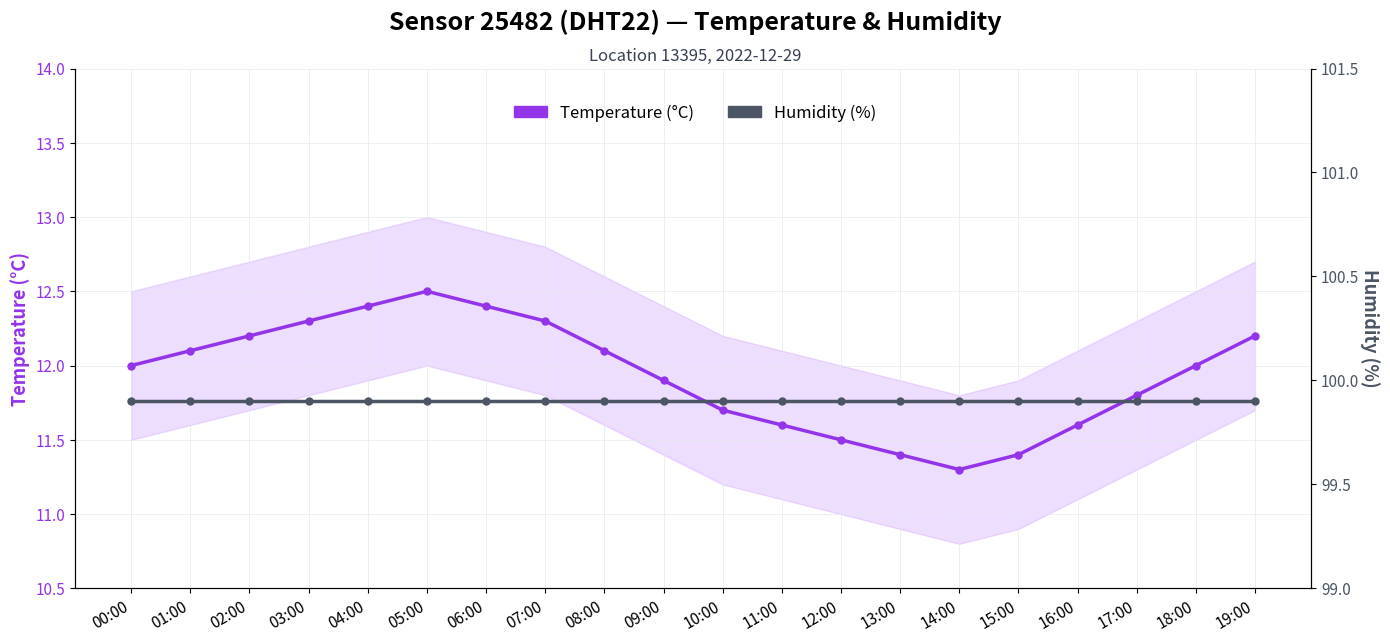

What is the label of the 10th point from the right?

10:00